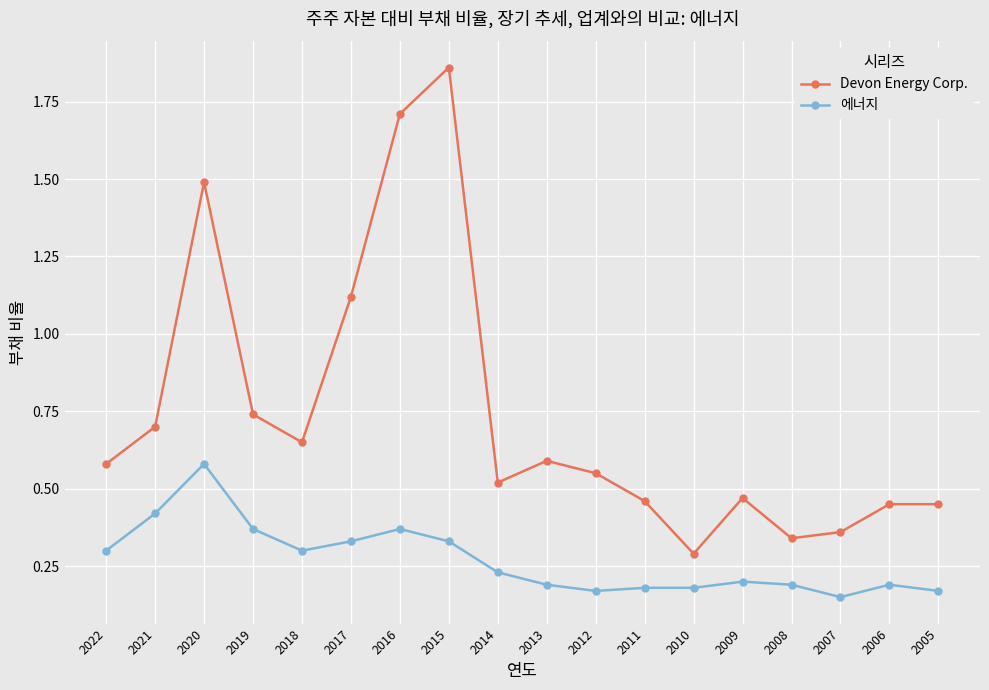

At which label is Devon Energy Corp. closest to 1?

2017